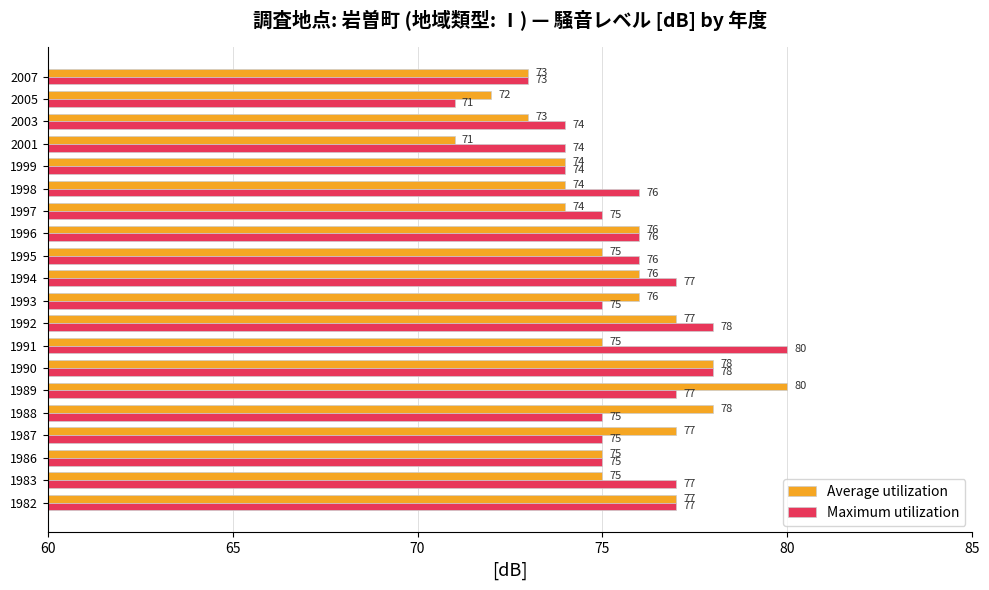

The Maximum utilization series shows 74 at 2003. True or false?

True